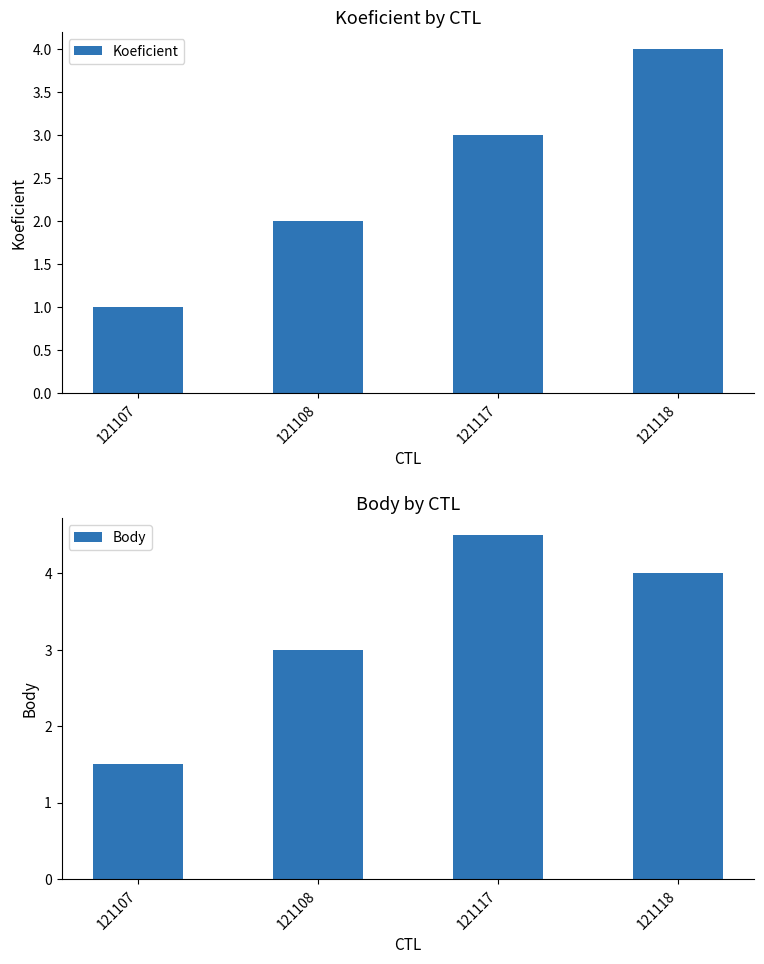

List the series in order of their peak value, lowest first.

Koeficient, Body